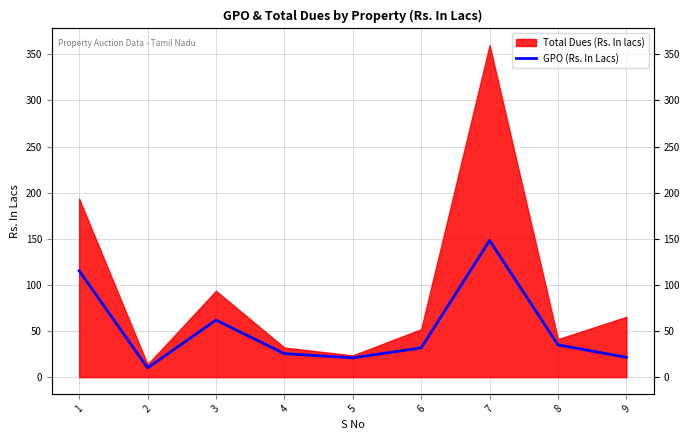

Reading left to right, extract all data points from this chart.

115.5	10.0	61.8	25.5	20.9	31.7	148.2	35.0	21.5